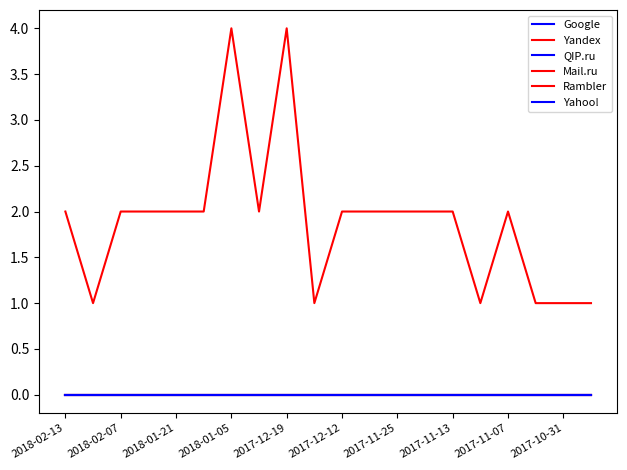

True or false: Yahoo! has more than 2 points higher than both neighbors.

False